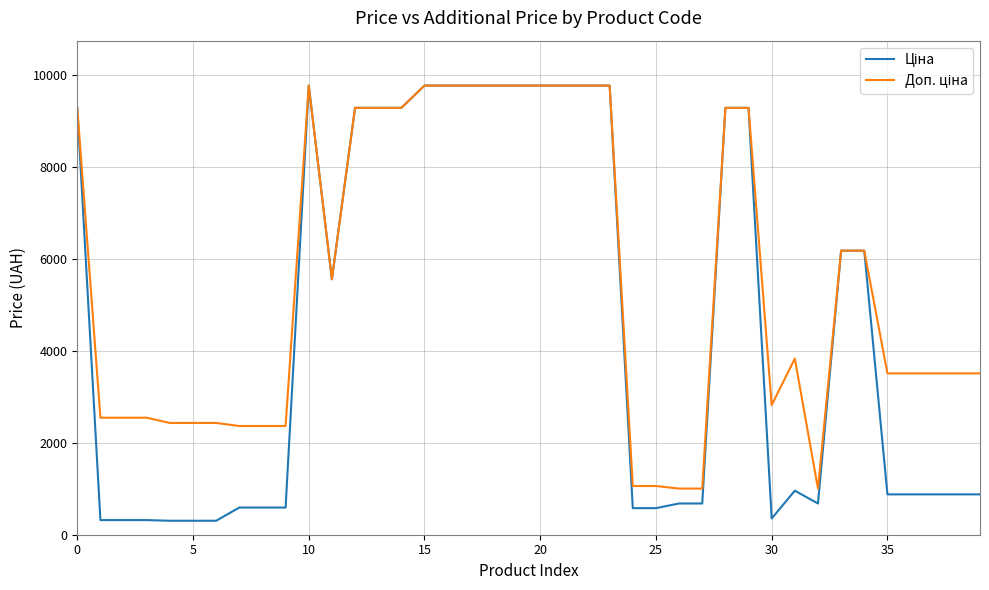

What is the smallest value displayed?

304.1